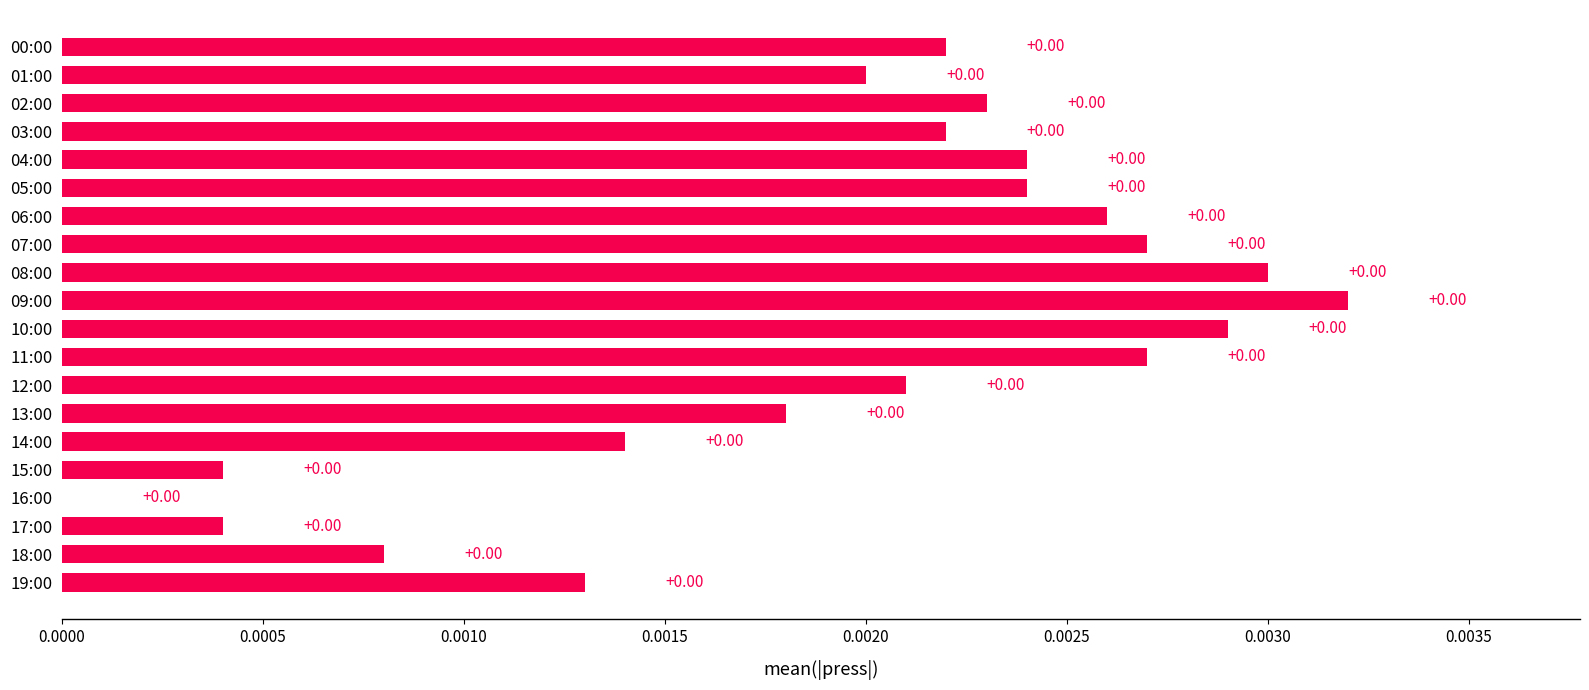

How many values exceed 0?

19